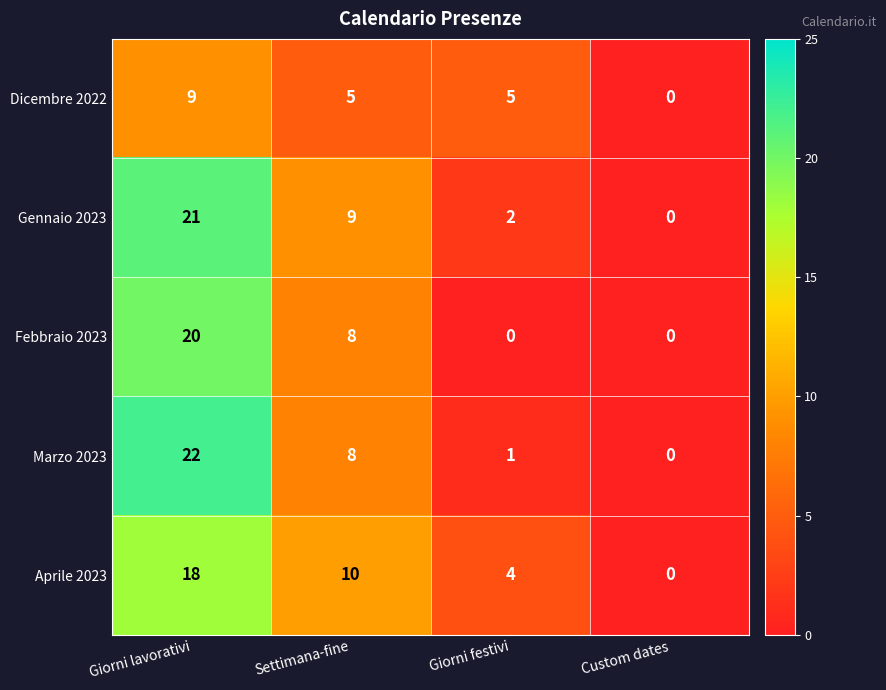

Reading left to right, list all the values displayed in this chart.

Dicembre 2022: Giorni lavorativi=9	Settimana-fine=5	Giorni festivi=5	Custom dates=0
Gennaio 2023: Giorni lavorativi=21	Settimana-fine=9	Giorni festivi=2	Custom dates=0
Febbraio 2023: Giorni lavorativi=20	Settimana-fine=8	Giorni festivi=0	Custom dates=0
Marzo 2023: Giorni lavorativi=22	Settimana-fine=8	Giorni festivi=1	Custom dates=0
Aprile 2023: Giorni lavorativi=18	Settimana-fine=10	Giorni festivi=4	Custom dates=0